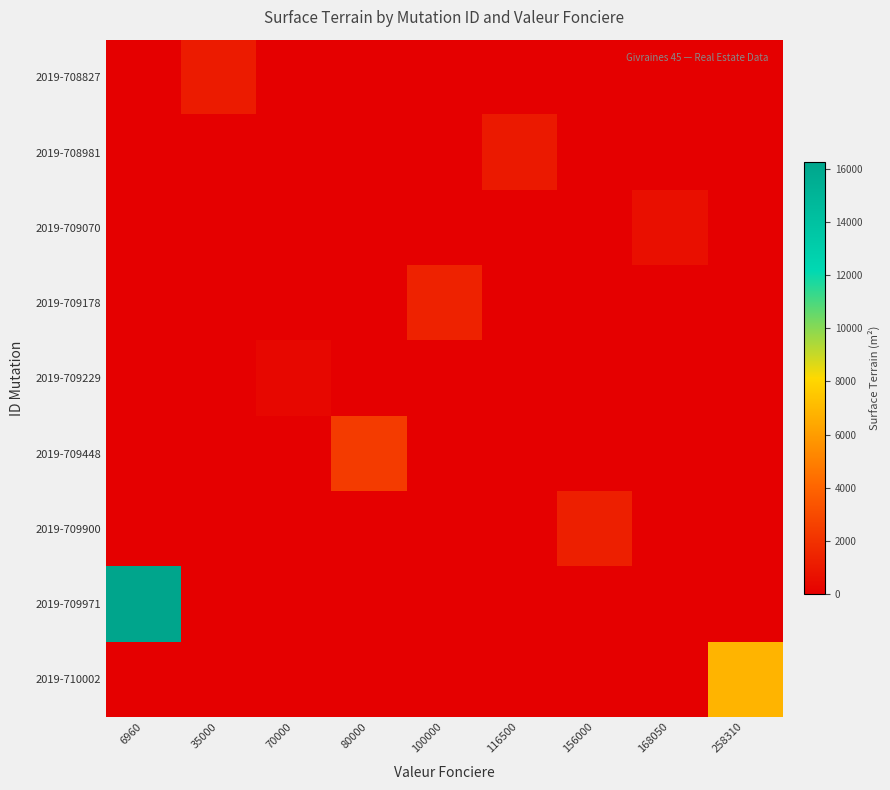

Which series has the widest spread of values?

2019-709971